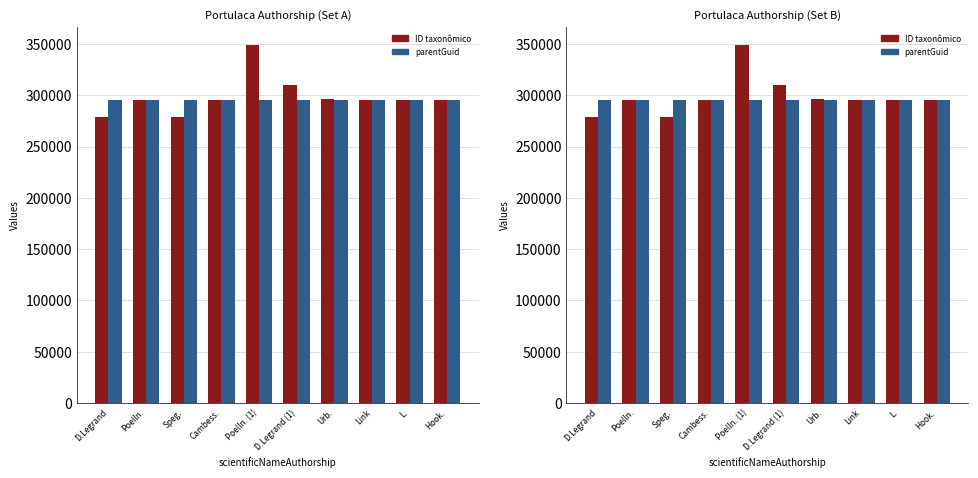

Rank the series by their average value, from lowest to highest.

parentGuid, ID taxonômico